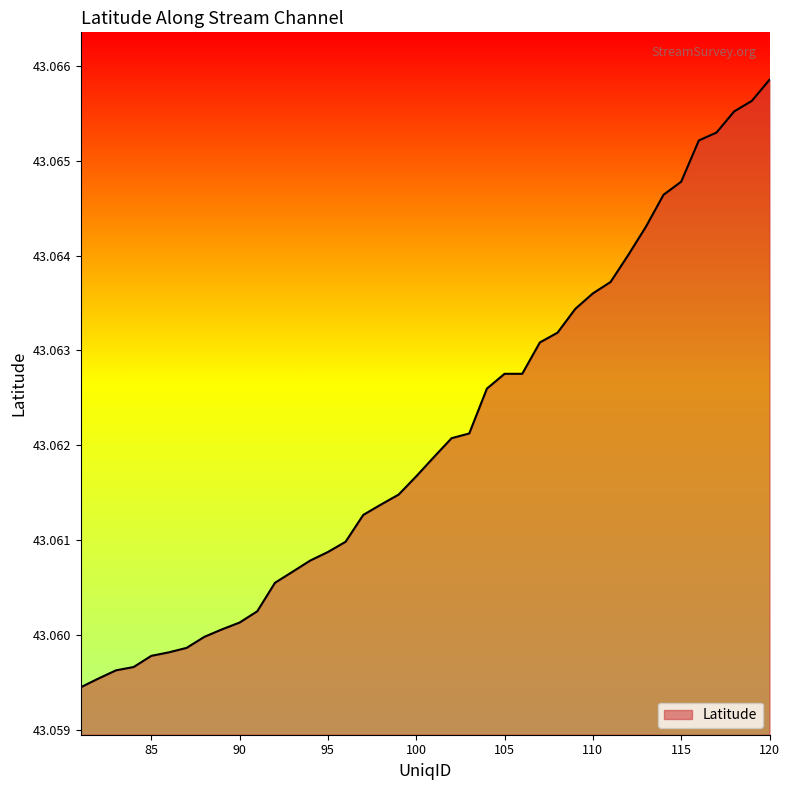

List the labels in order of value, smallest first.

81, 82, 83, 84, 85, 86, 87, 88, 89, 90, 91, 92, 93, 94, 95, 96, 97, 98, 99, 100, 101, 102, 103, 104, 105, 106, 107, 108, 109, 110, 111, 112, 113, 114, 115, 116, 117, 118, 119, 120